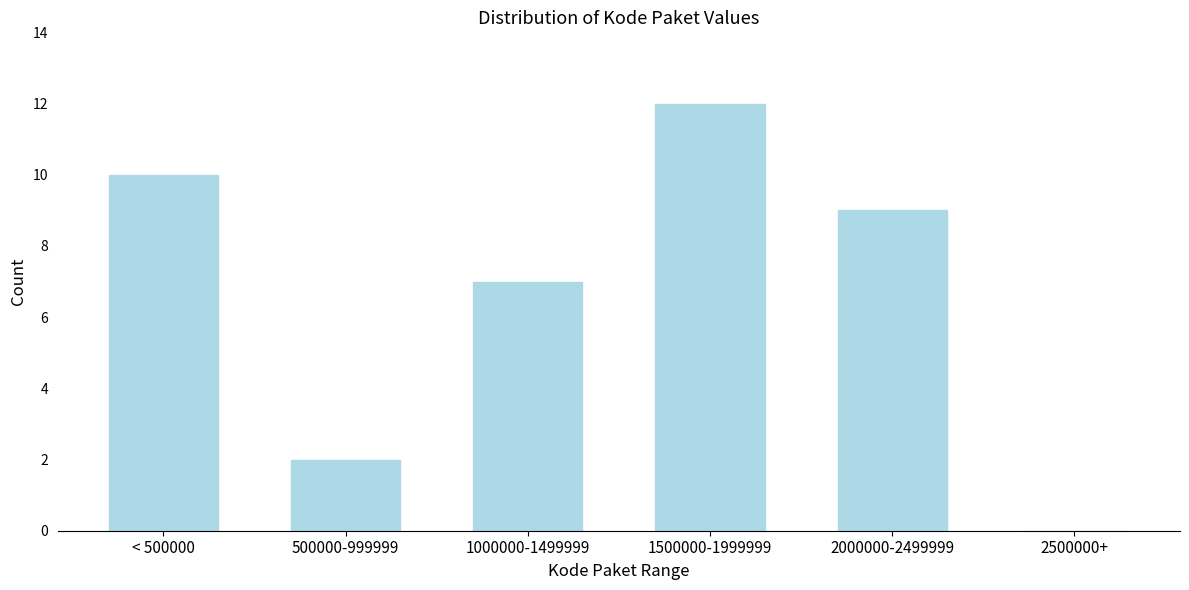

Reading left to right, transcribe all the data shown in this chart.

< 500000=10	500000-999999=2	1000000-1499999=7	1500000-1999999=12	2000000-2499999=9	2500000+=0